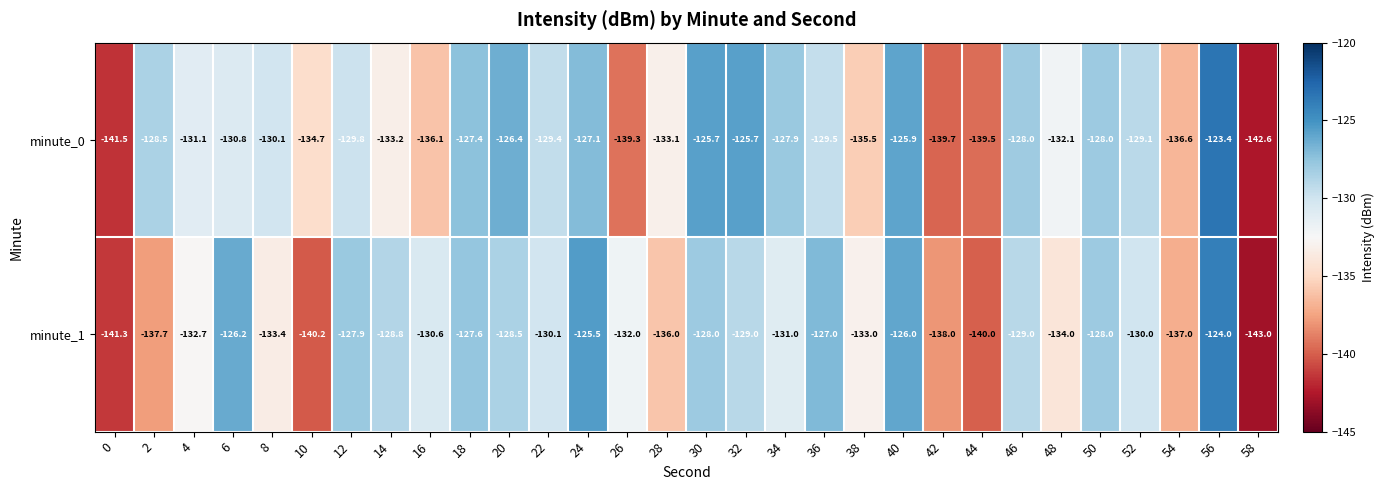

What is the sum of all minute_1 values?

-3955.5